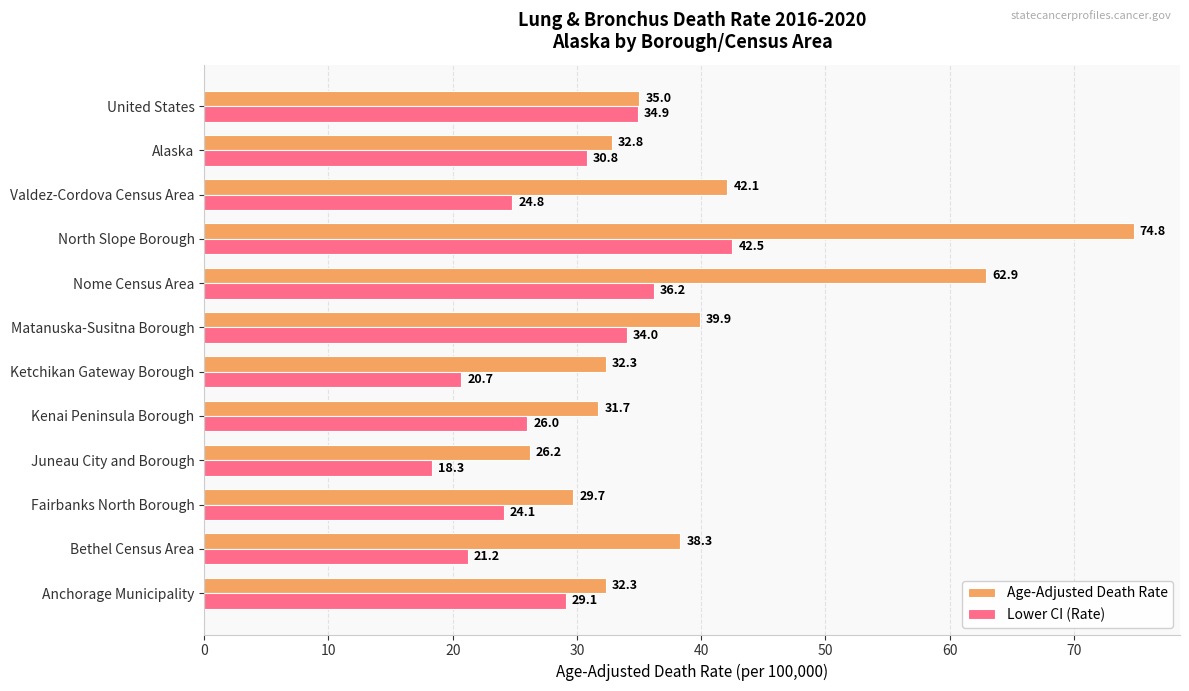

Rank the series by their maximum value, from highest to lowest.

Age-Adjusted Death Rate, Lower CI (Rate)